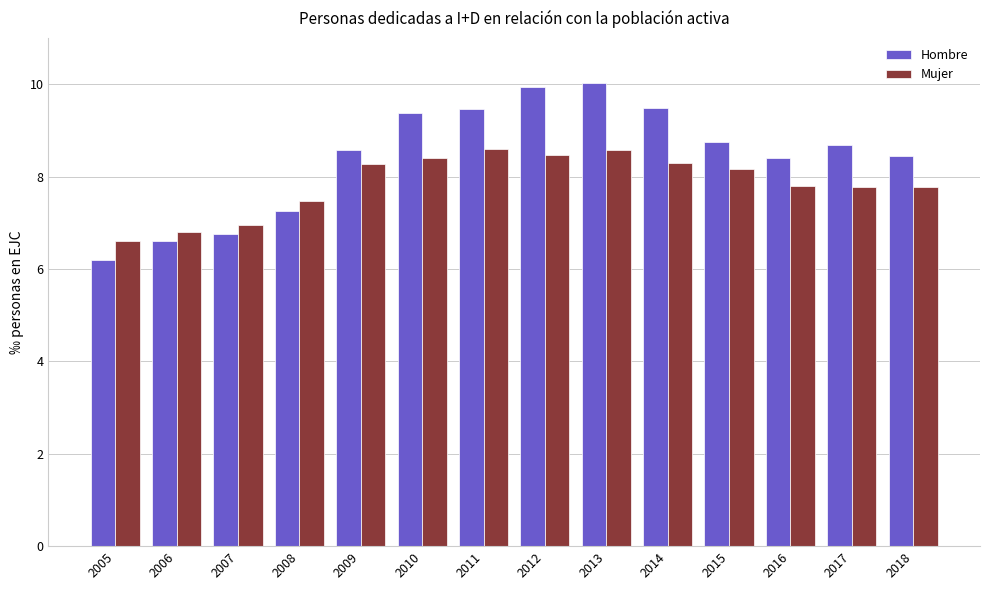

Reading left to right, list all the values displayed in this chart.

Hombre: 6.2	6.6	6.8	7.3	8.6	9.4	9.5	9.9	10.0	9.5	8.8	8.4	8.7	8.5
Mujer: 6.6	6.8	6.9	7.5	8.3	8.4	8.6	8.5	8.6	8.3	8.2	7.8	7.8	7.8